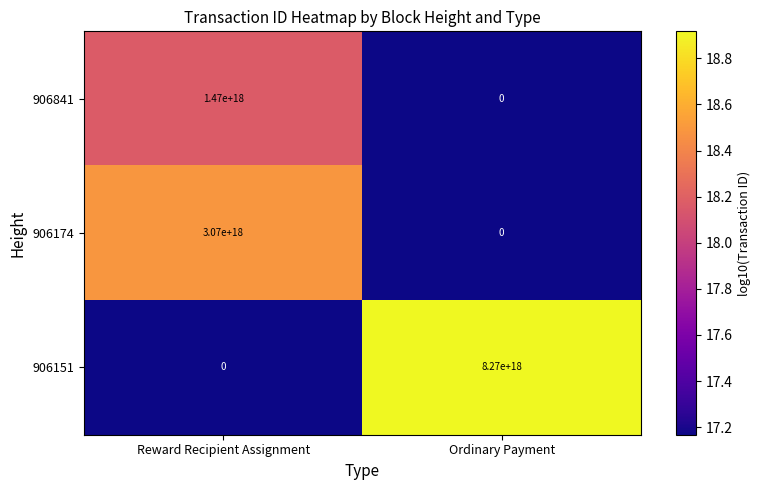

Between Reward Recipient Assignment and Ordinary Payment, which series saw the biggest shift?

906151